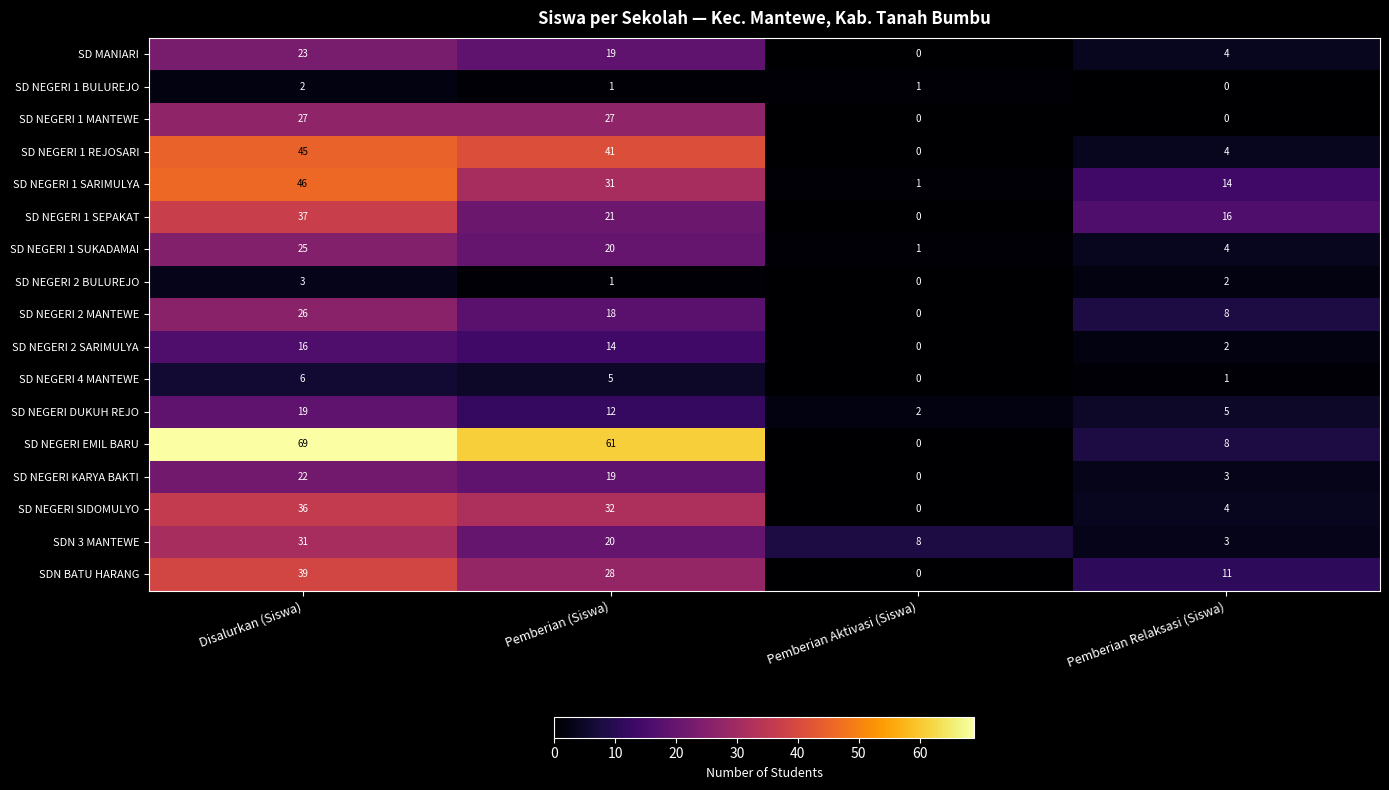

At Disalurkan (Siswa), list the series in order from largest to smallest.

SD NEGERI EMIL BARU, SD NEGERI 1 SARIMULYA, SD NEGERI 1 REJOSARI, SDN BATU HARANG, SD NEGERI 1 SEPAKAT, SD NEGERI SIDOMULYO, SDN 3 MANTEWE, SD NEGERI 1 MANTEWE, SD NEGERI 2 MANTEWE, SD NEGERI 1 SUKADAMAI, SD MANIARI, SD NEGERI KARYA BAKTI, SD NEGERI DUKUH REJO, SD NEGERI 2 SARIMULYA, SD NEGERI 4 MANTEWE, SD NEGERI 2 BULUREJO, SD NEGERI 1 BULUREJO